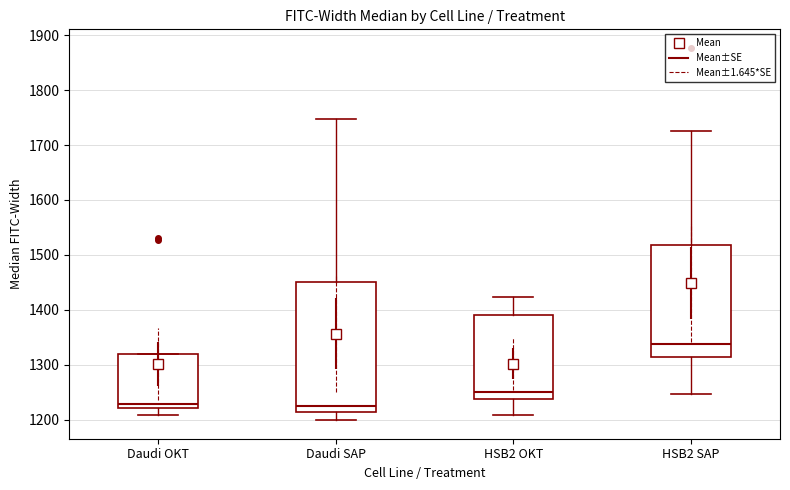

Reading left to right, transcribe this box plot: for each box, give where its median line is, the range the box spans, and where its two whiskers end, as read against the y-axis. The values are not printed on the chart, so give them approximately, as read against the axis.

Daudi OKT: median 1230, box 1220 to 1320, whiskers 1210 to 1320
Daudi SAP: median 1220, box 1210 to 1450, whiskers 1200 to 1750
HSB2 OKT: median 1250, box 1240 to 1390, whiskers 1210 to 1420
HSB2 SAP: median 1340, box 1310 to 1520, whiskers 1250 to 1730